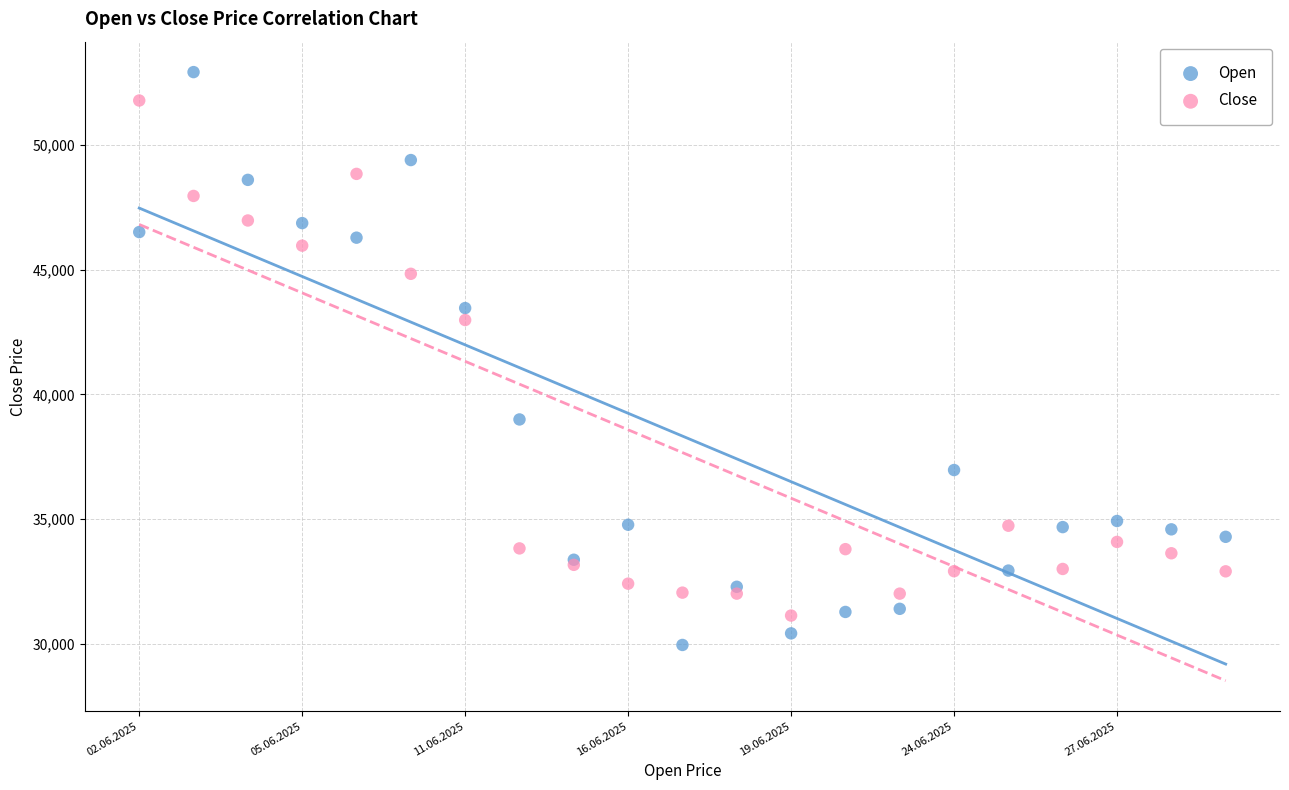

Across all series, what Y value is closest to 41440?

42985